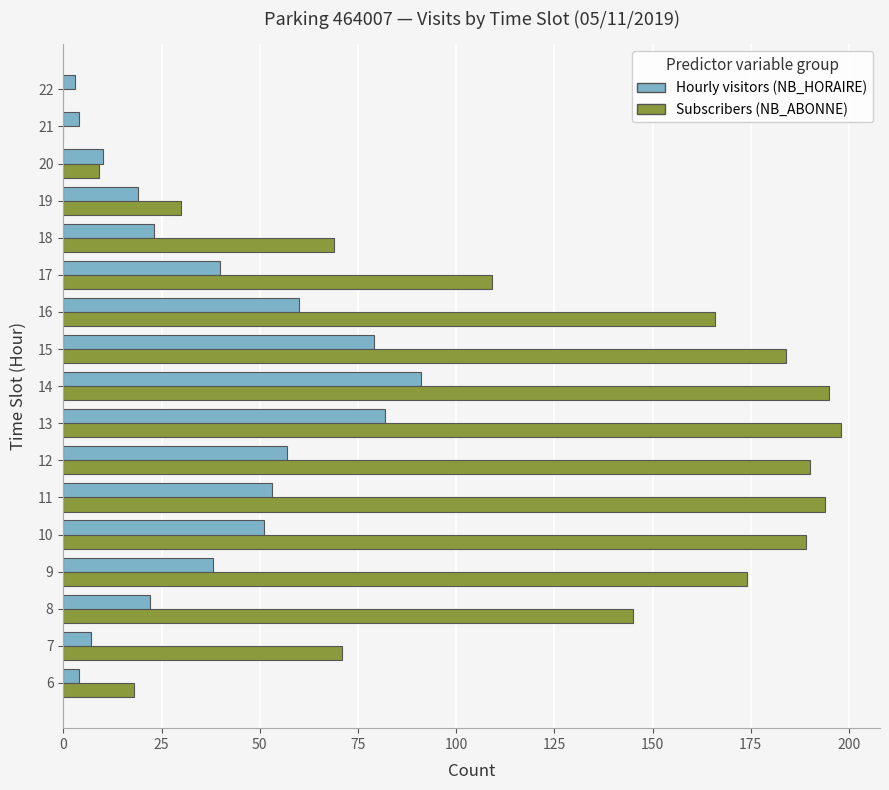

Is it true that Subscribers (NB_ABONNE) equals 280 at 10?

False